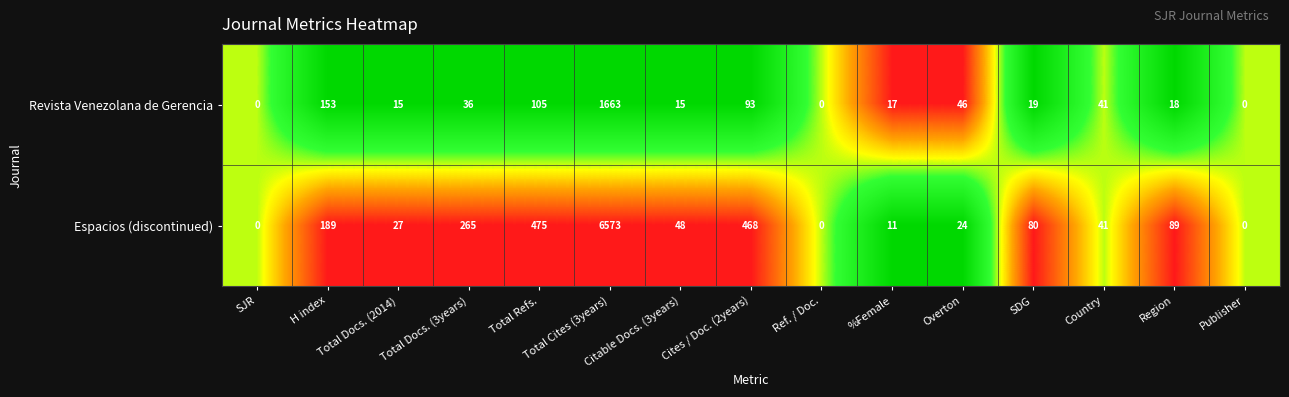

Which series has the largest total across all categories?

Espacios (discontinued)